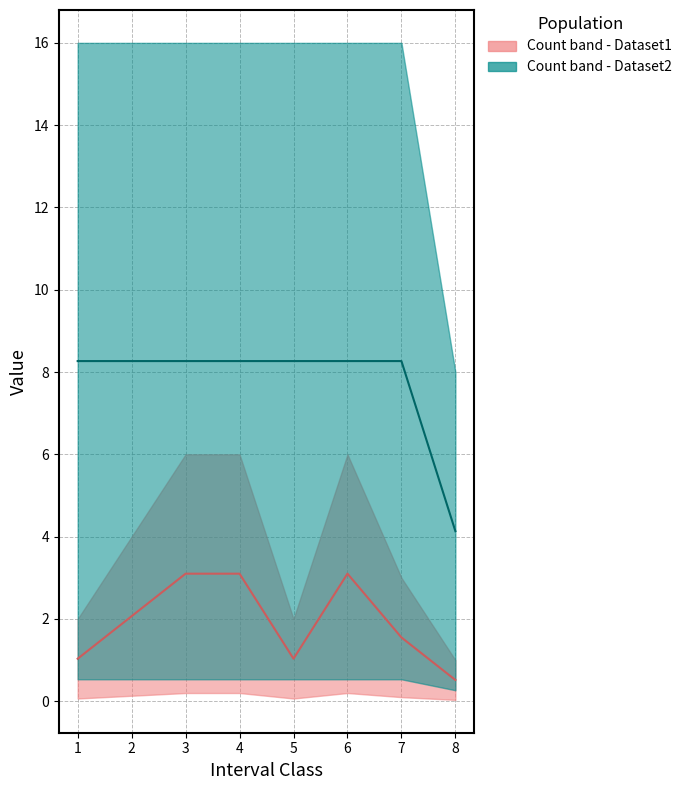

What is the difference between the maximum and minimum values in the Median - Dataset2 series?

4.1